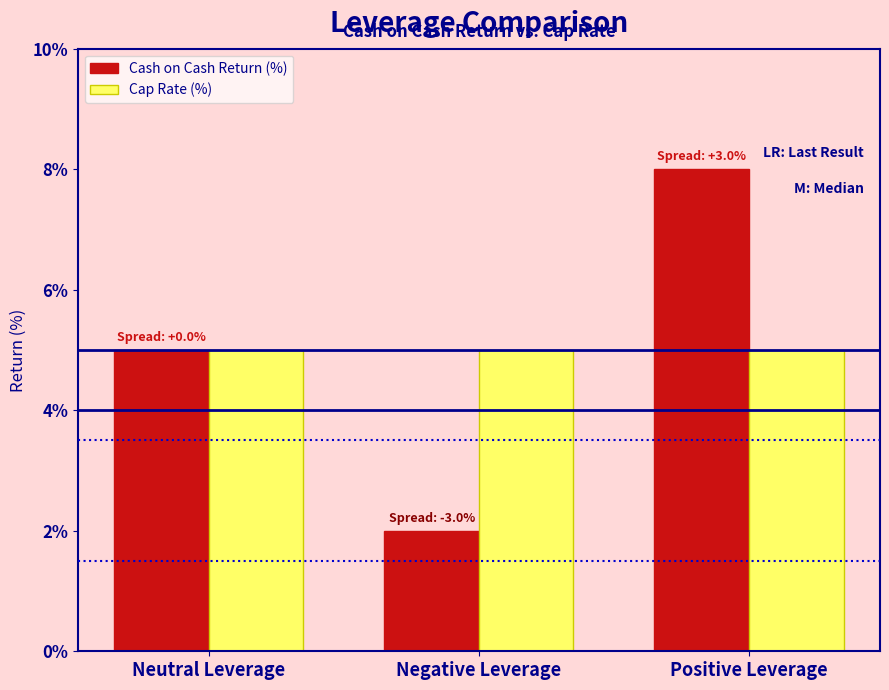

Reading left to right, transcribe all the data shown in this chart.

Cash on Cash Return (%): Neutral Leverage=5	Negative Leverage=2	Positive Leverage=8
Cap Rate (%): Neutral Leverage=5	Negative Leverage=5	Positive Leverage=5